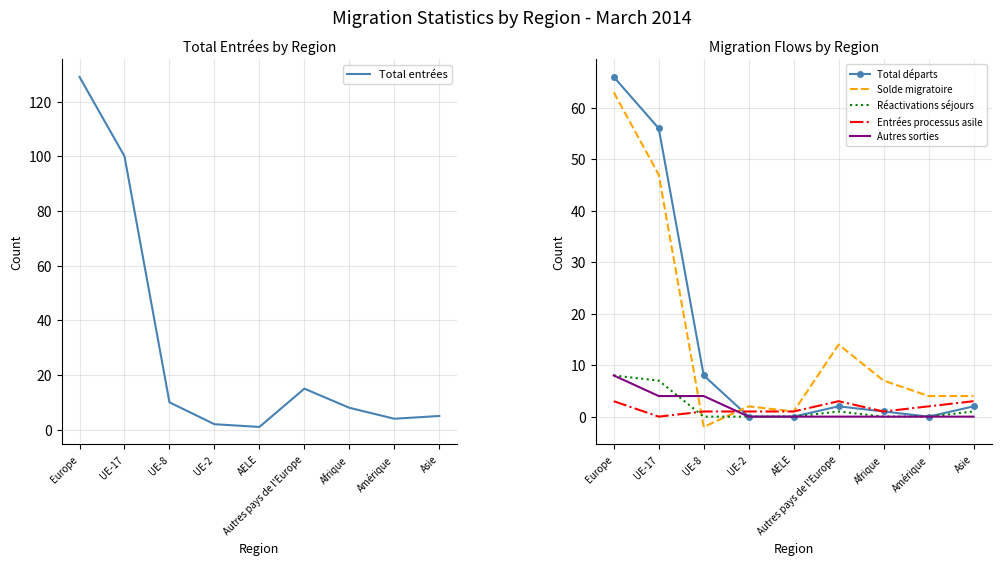

What is the minimum value shown in the chart?

-2